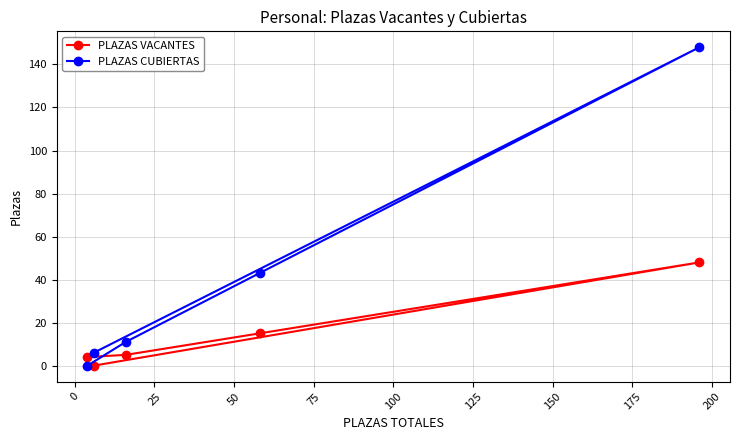

Is this an area chart (filled region under the line)?

No